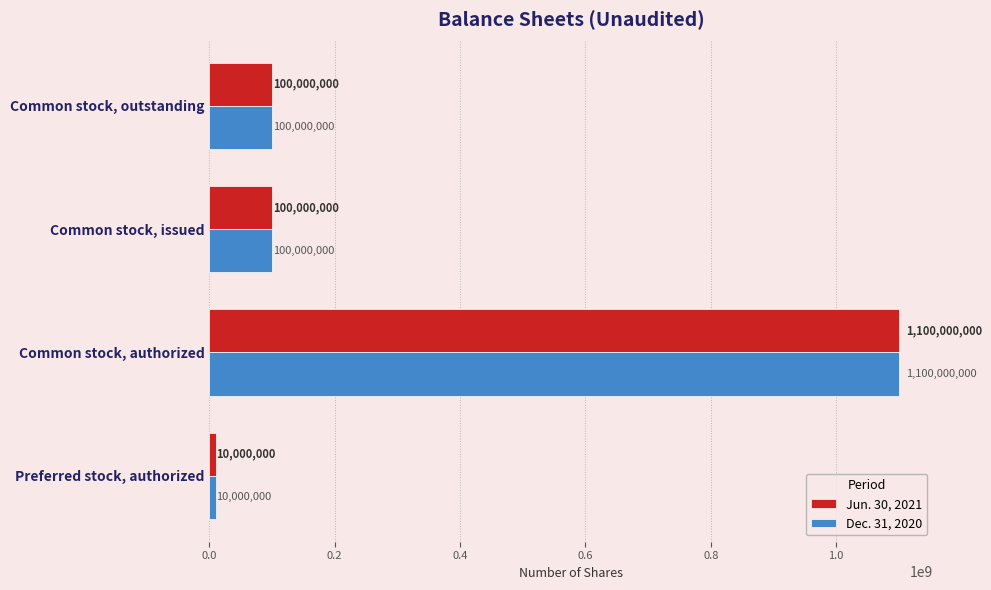

What is the total value across all series at Common stock, issued?

200000000